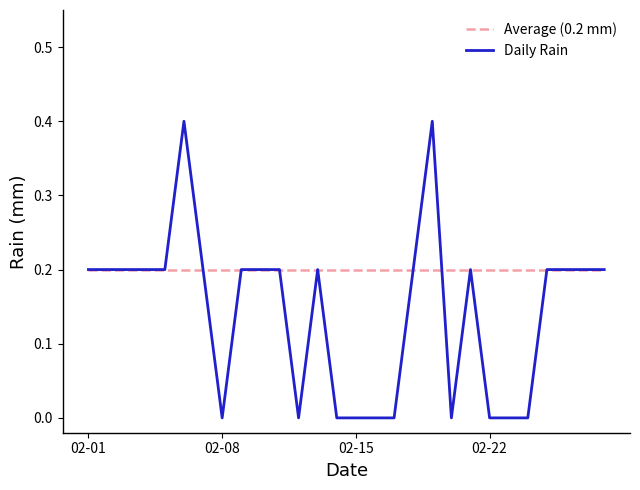

True or false: Average (0.2 mm) and Daily Rain cross at least once.

True